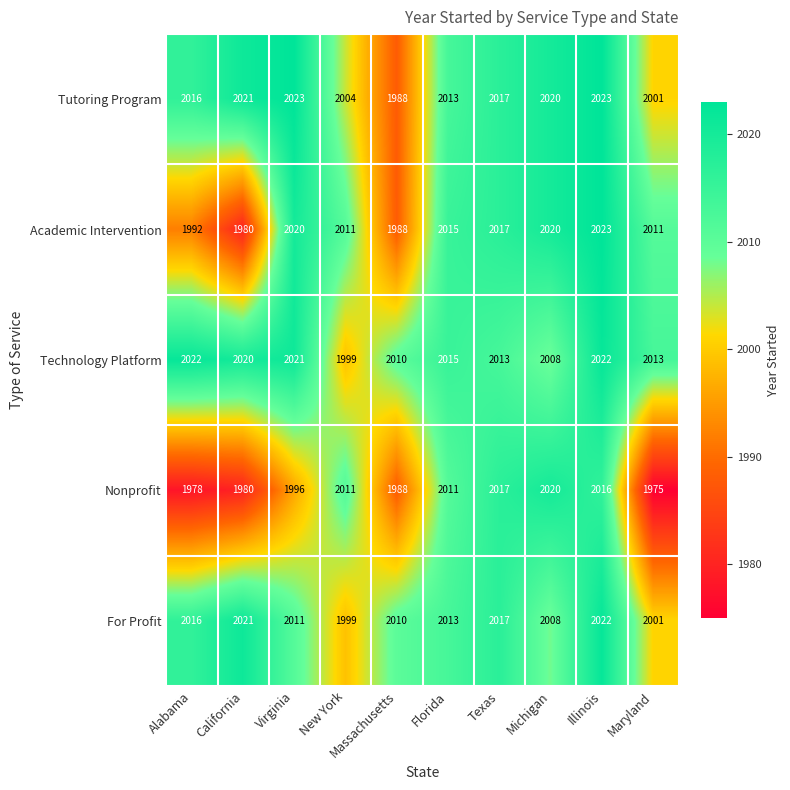

What is the sum of the Academic Intervention values at Michigan and Florida?

4035